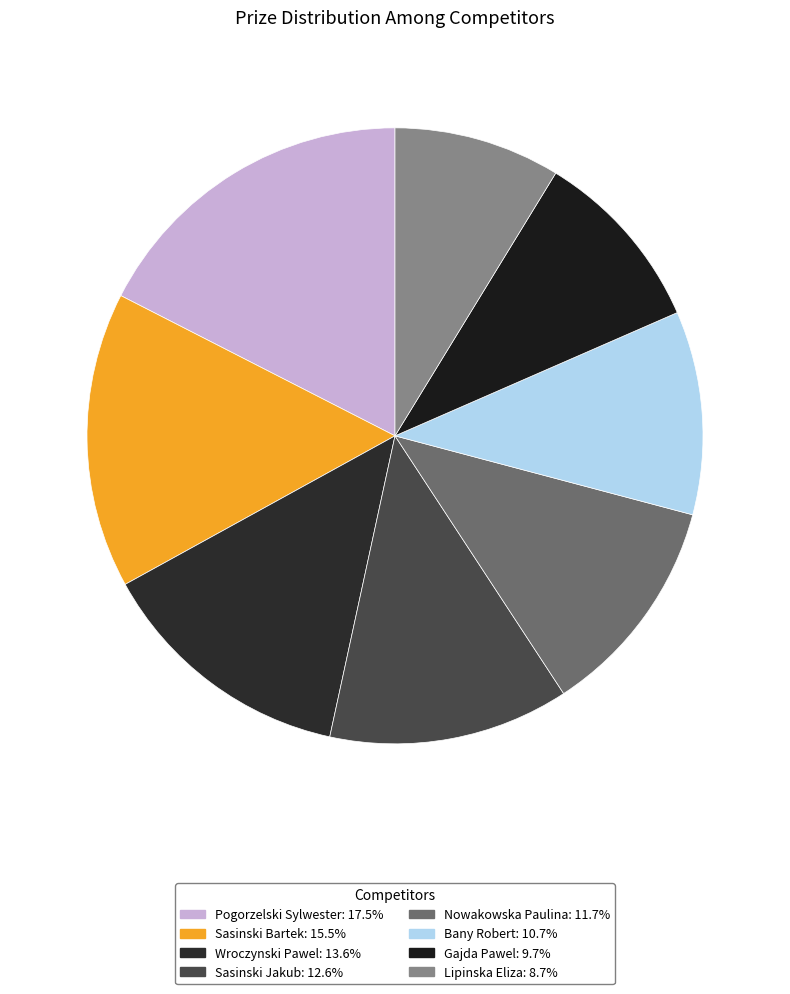

How many segments does this pie chart have?

8